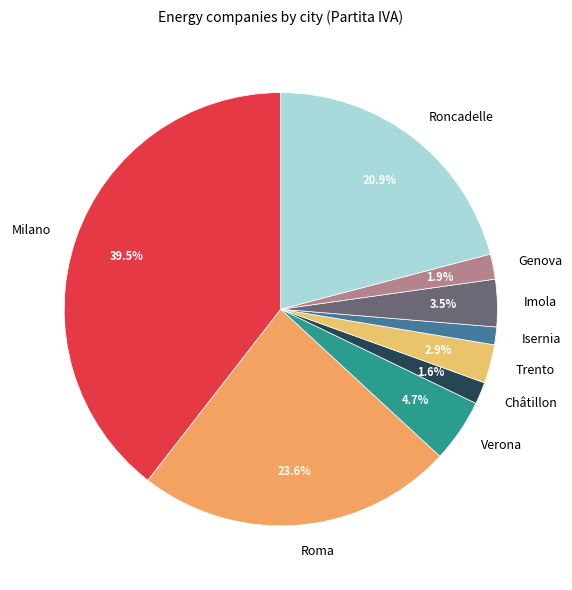

Which category has the biggest portion of the pie?

Milano